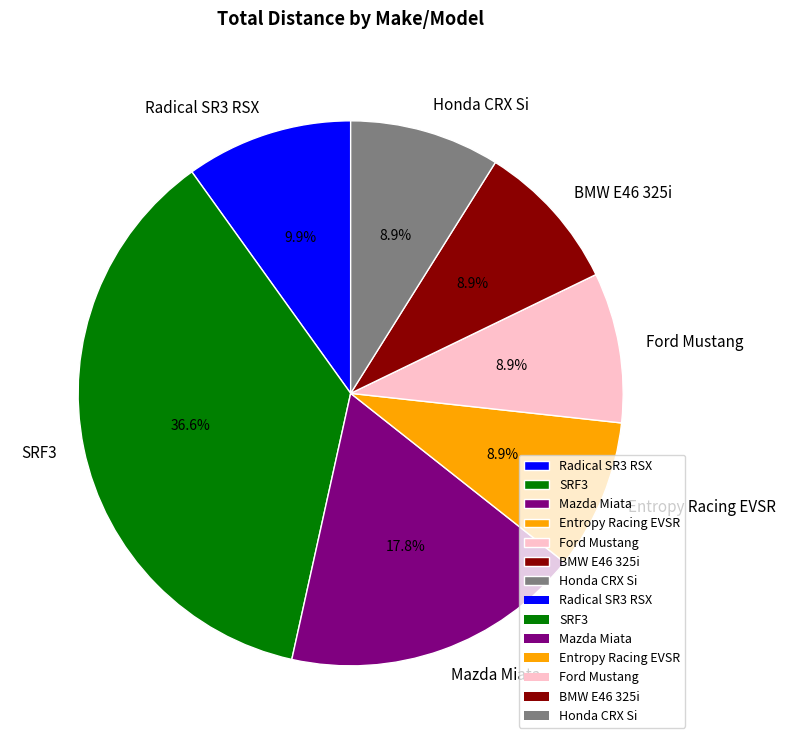

Which slice is the largest?

SRF3